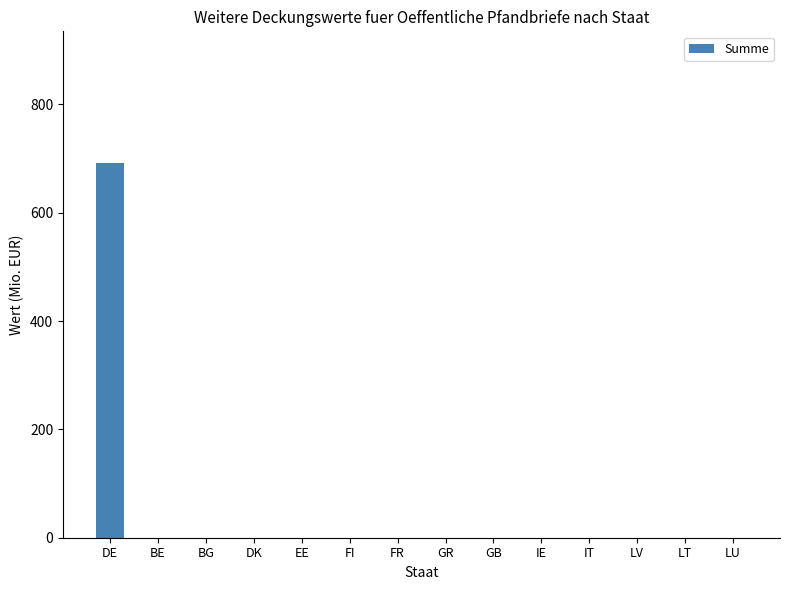

The value at IT is 0.0. True or false?

True